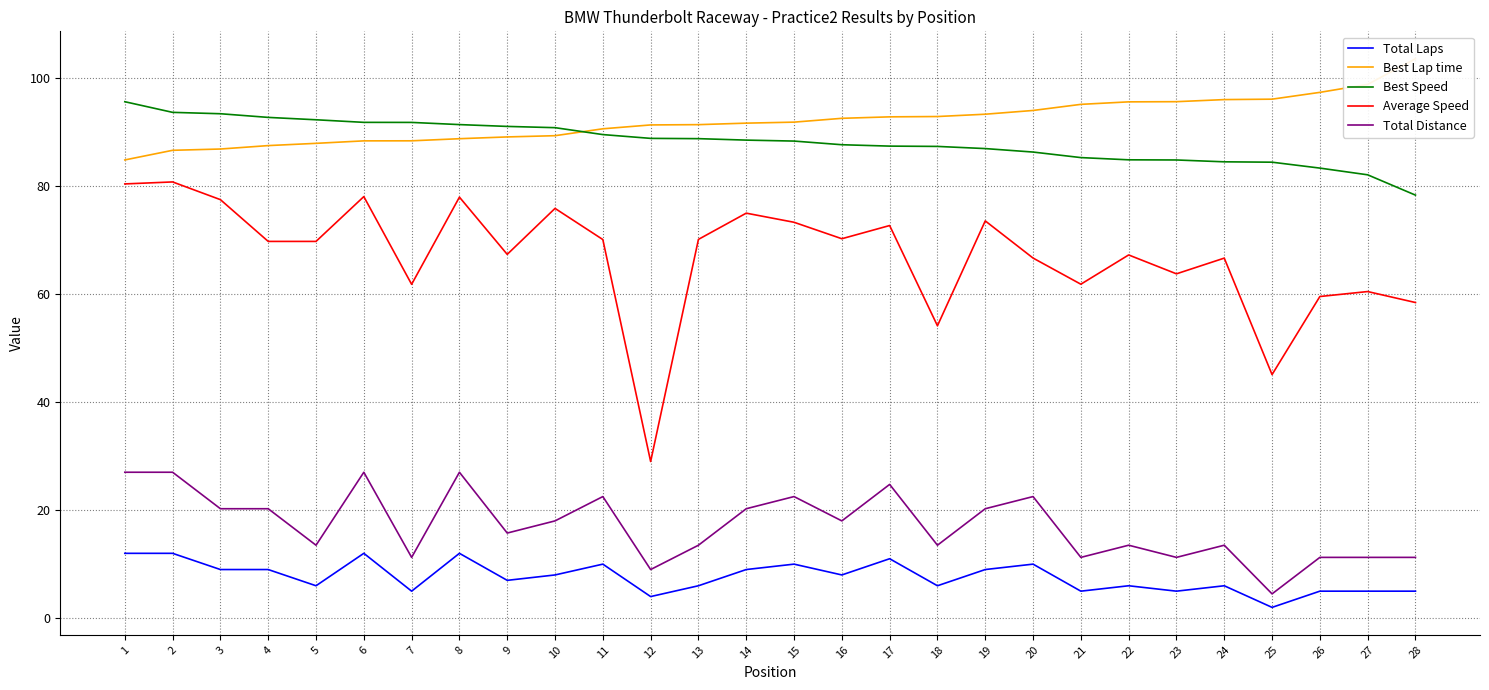

Rank the series at 3 from highest to lowest value.

Best Speed, Best Lap time, Average Speed, Total Distance, Total Laps